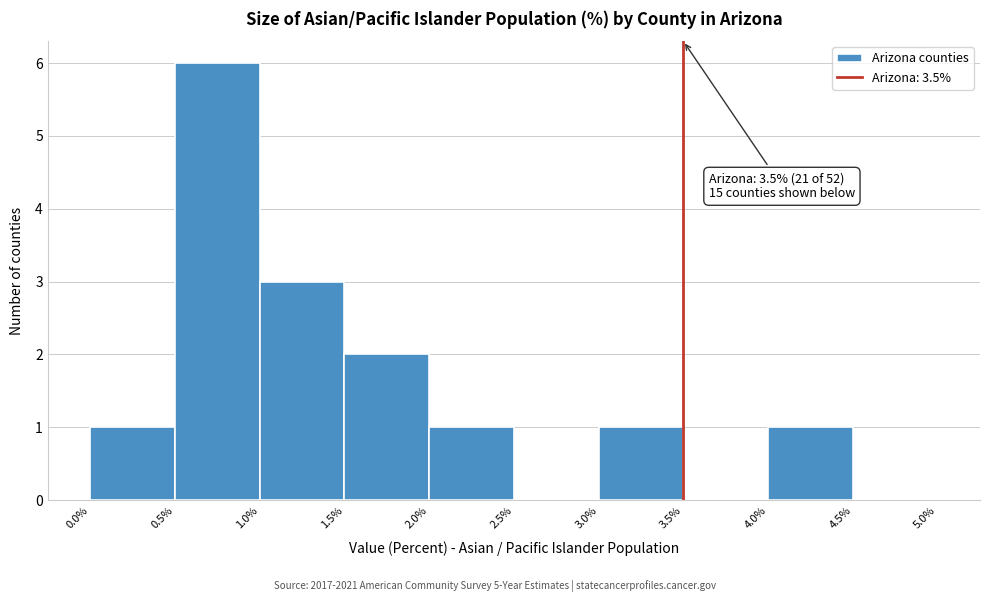

Which range on the x-axis has the tallest bar?

0.5% to 1.0%